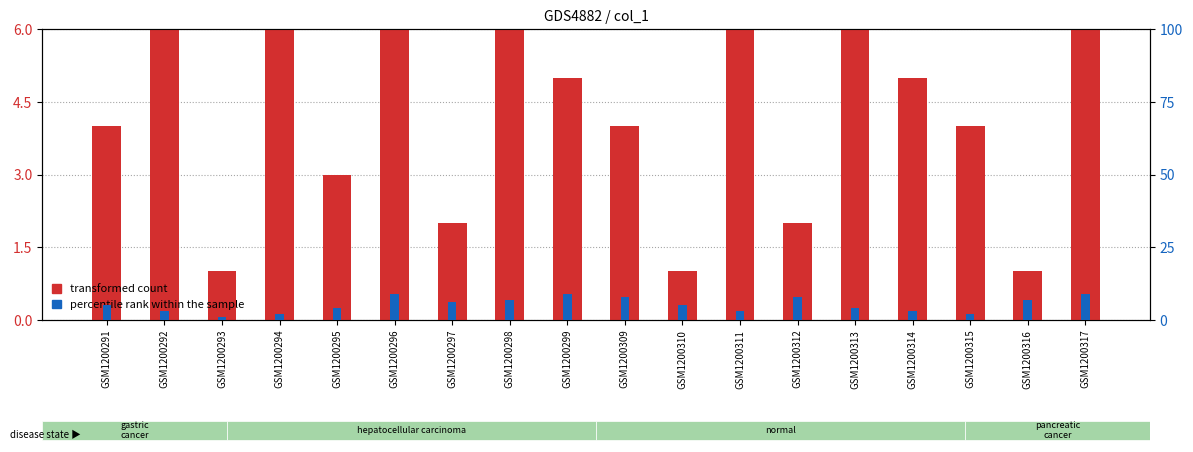

Which category has the lowest value in the percentile rank within the sample series?

GSM1200293